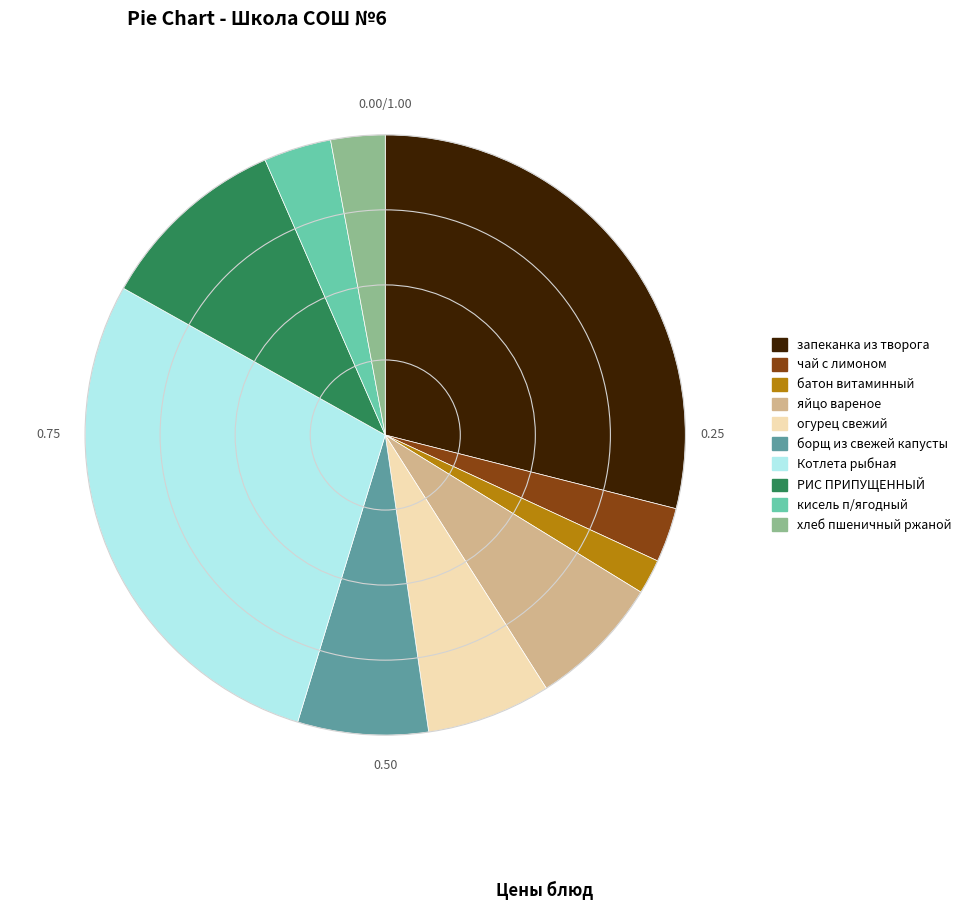

Do огурец свежий and яйцо вареное together represent more than half of the pie?

No